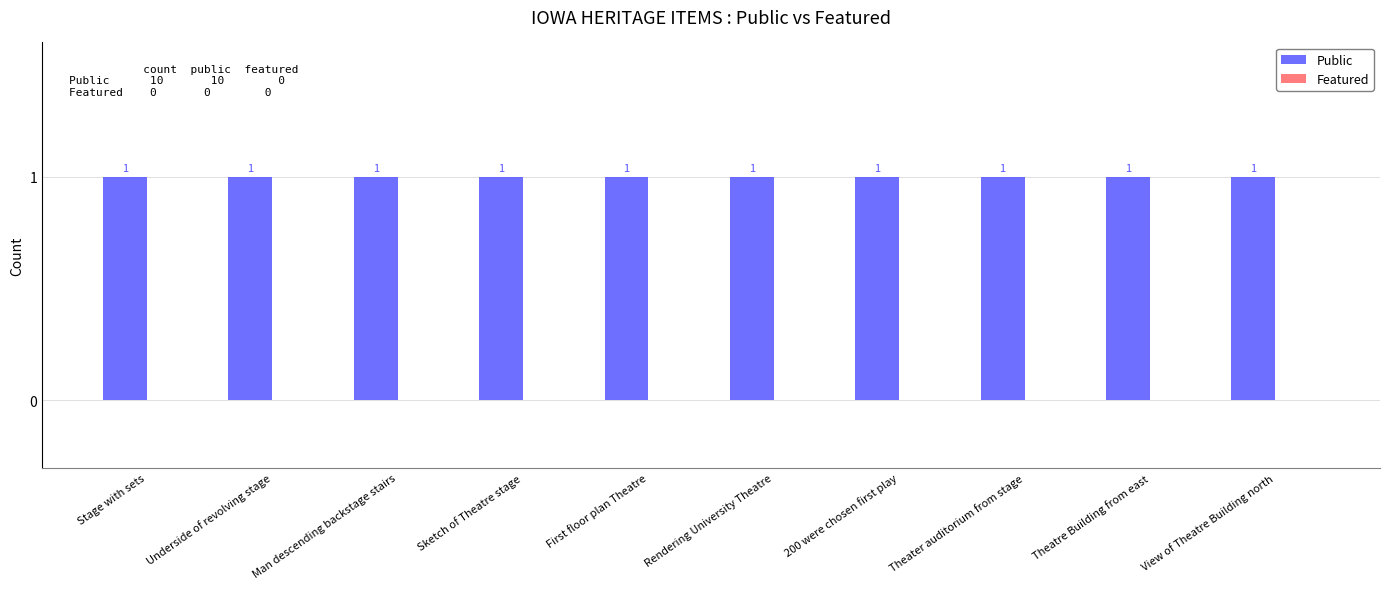

What is the total value across all series at Rendering University Theatre?

1